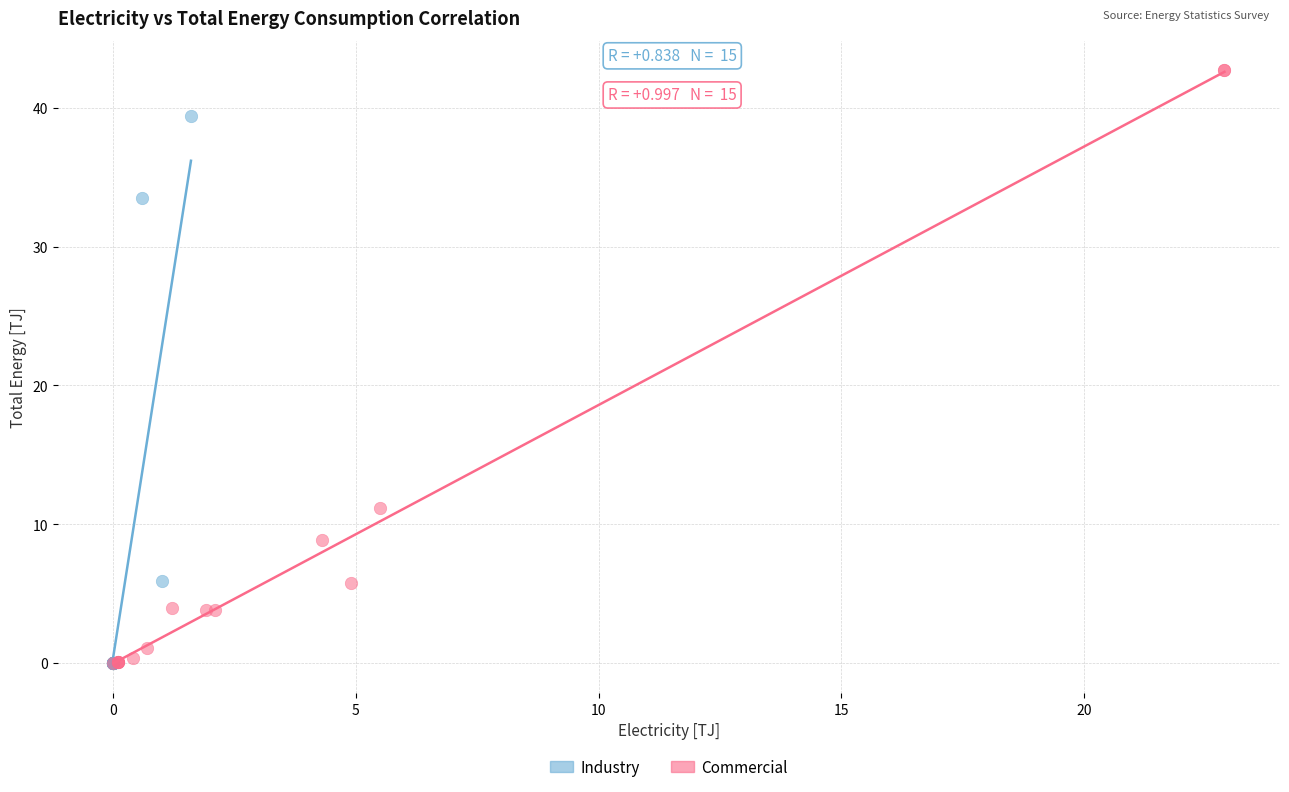

Which series has the widest spread of Y values?

Commercial